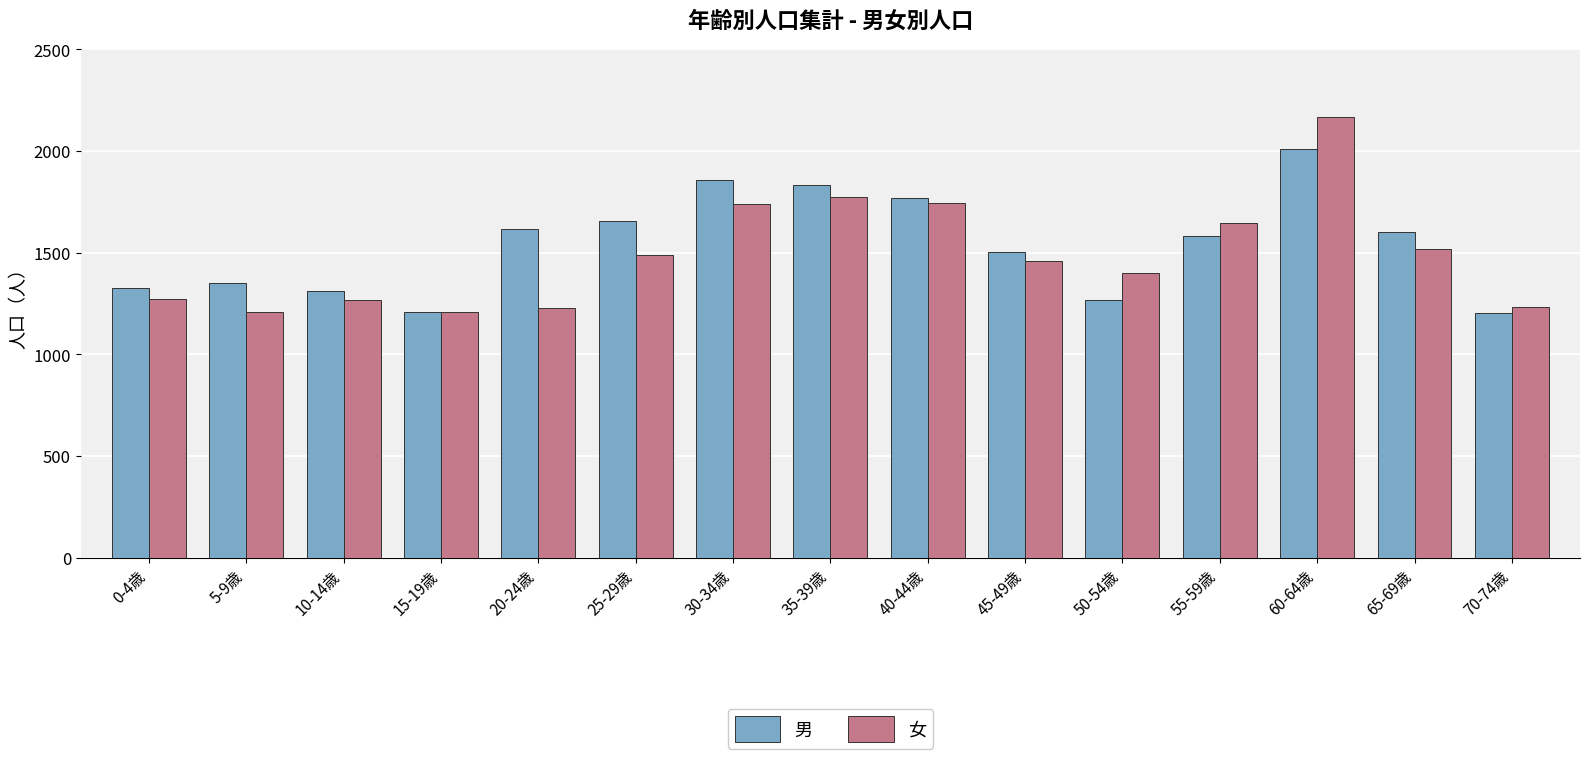

True or false: 女 has a value of 1487 at 25-29歳.

True